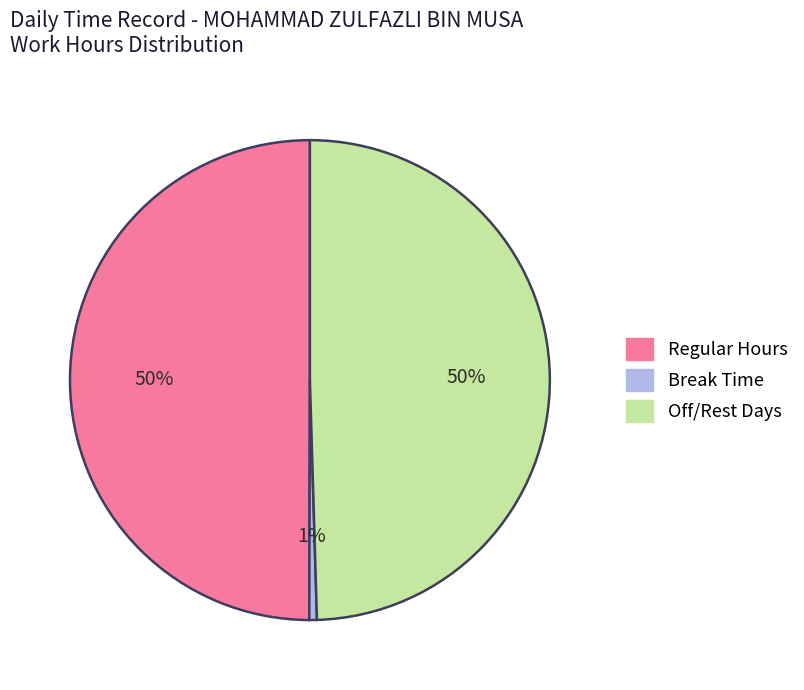

What is the ratio of the value at Regular Hours to the value at Off/Rest Days?

1.0